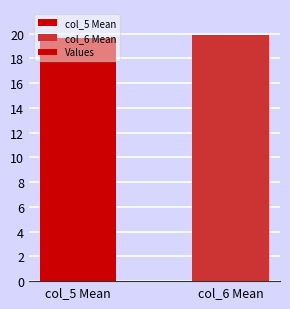

What is the approximate value at col_5 Mean?

19.7